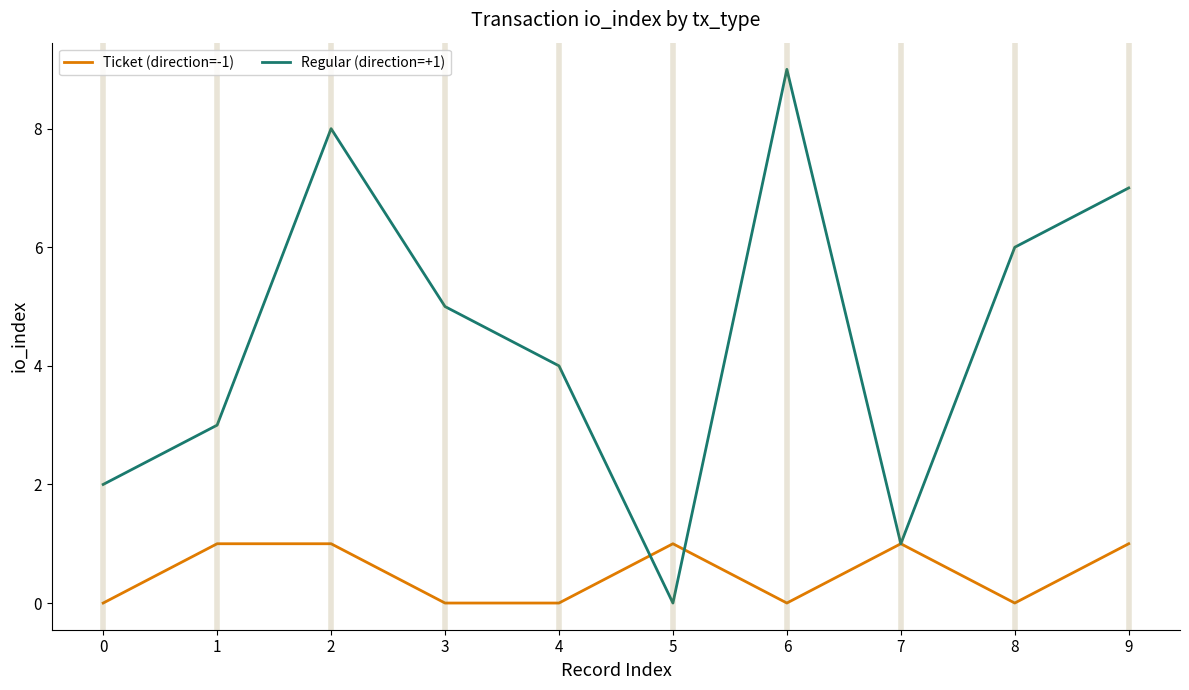

Between 4 and 6, which series saw the biggest shift?

Regular (direction=+1)